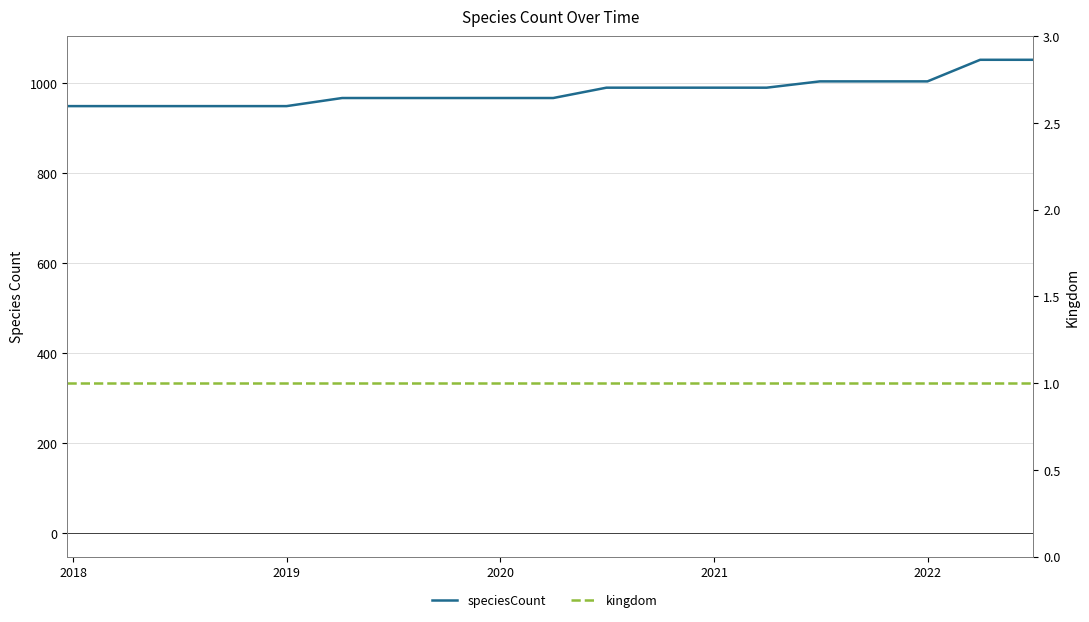

Which series has the largest total across all categories?

speciesCount